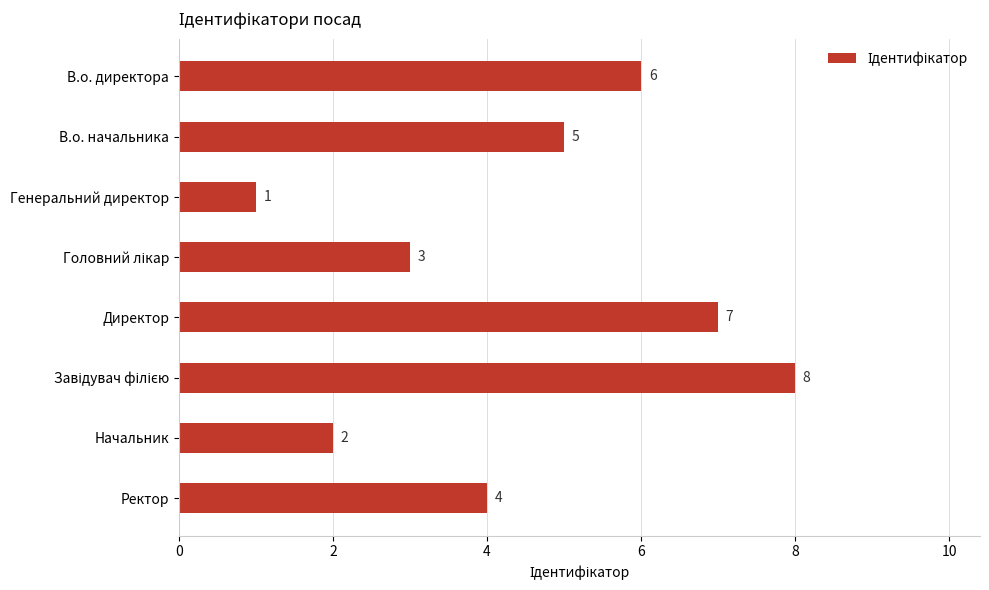

Reading top to bottom, transcribe all the data shown in this chart.

6	5	1	3	7	8	2	4